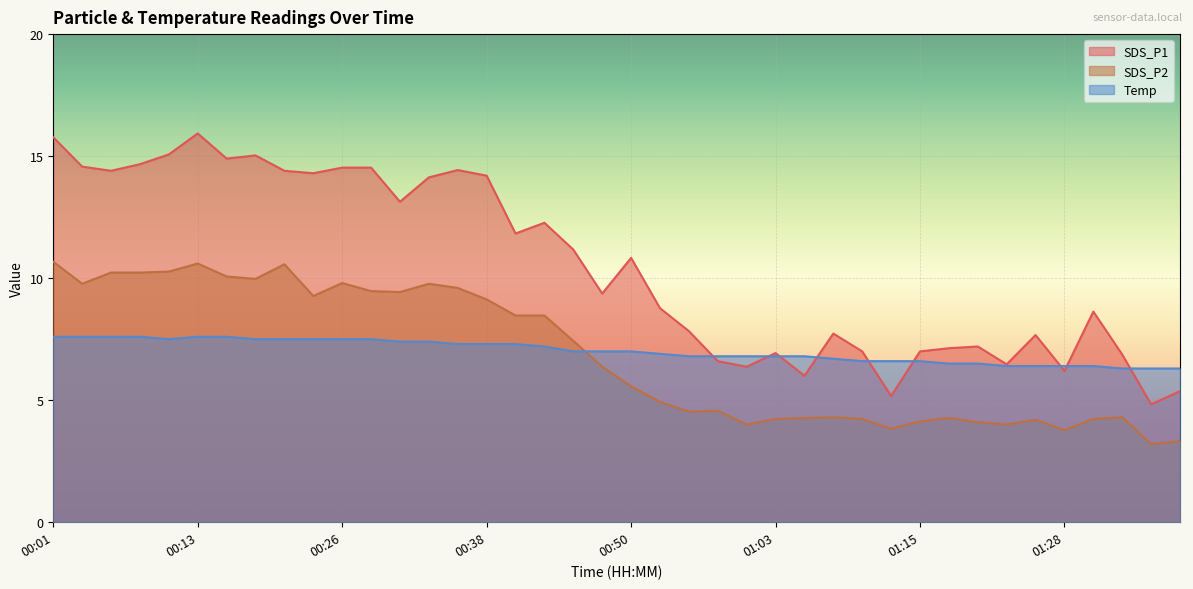

True or false: Temp has more than 1 interior local peaks.

False